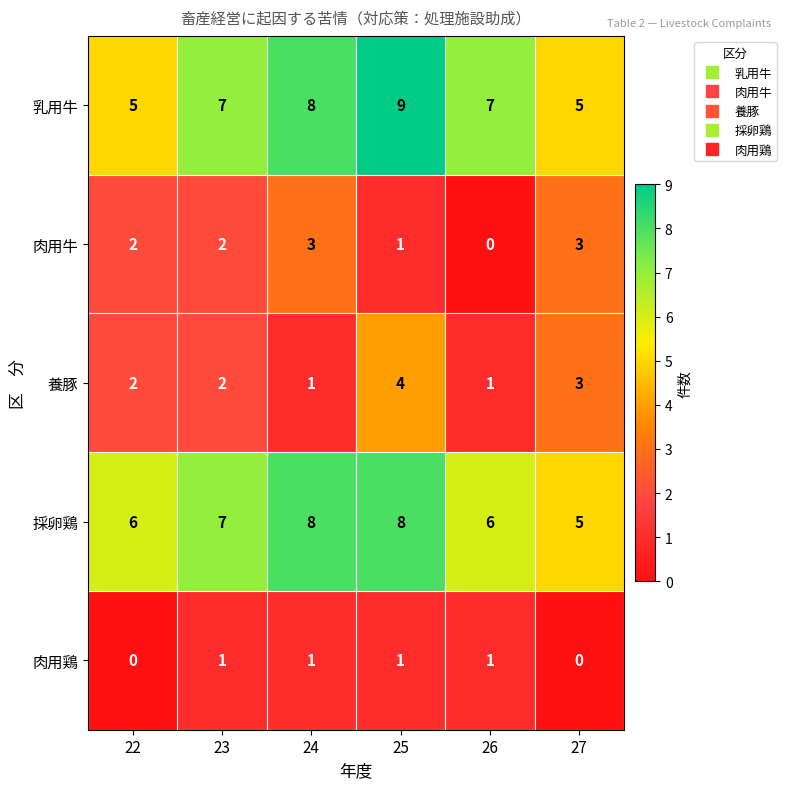

What is the sum of all 採卵鶏 values?

40